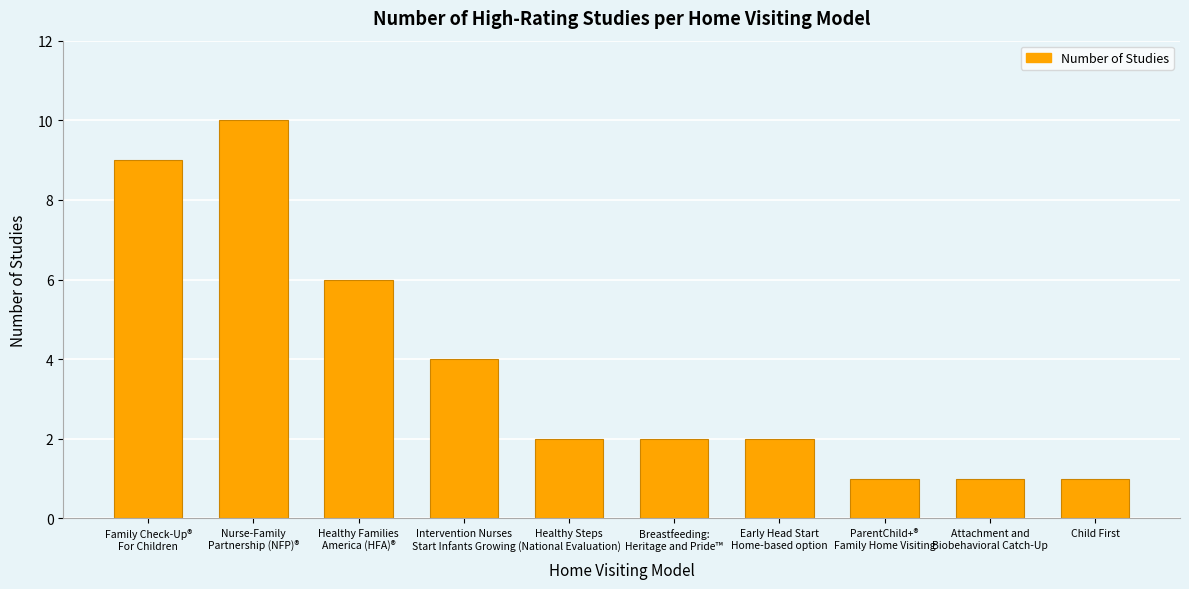

Which label corresponds to the largest value in the chart?

Nurse-Family
Partnership (NFP)®